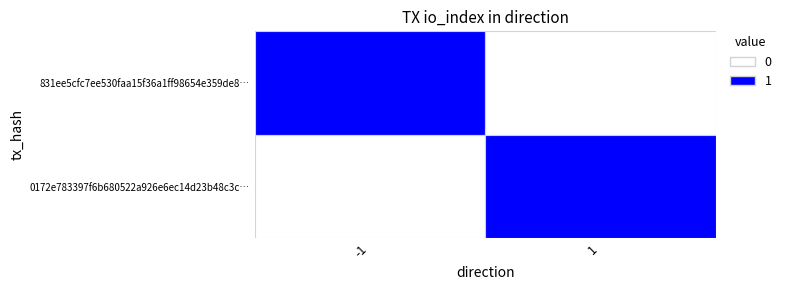

Rank the series by their average value, from highest to lowest.

831ee5cfc7ee530faa15f36a1ff98654e359de8…, 0172e783397f6b680522a926e6ec14d23b48c3c…